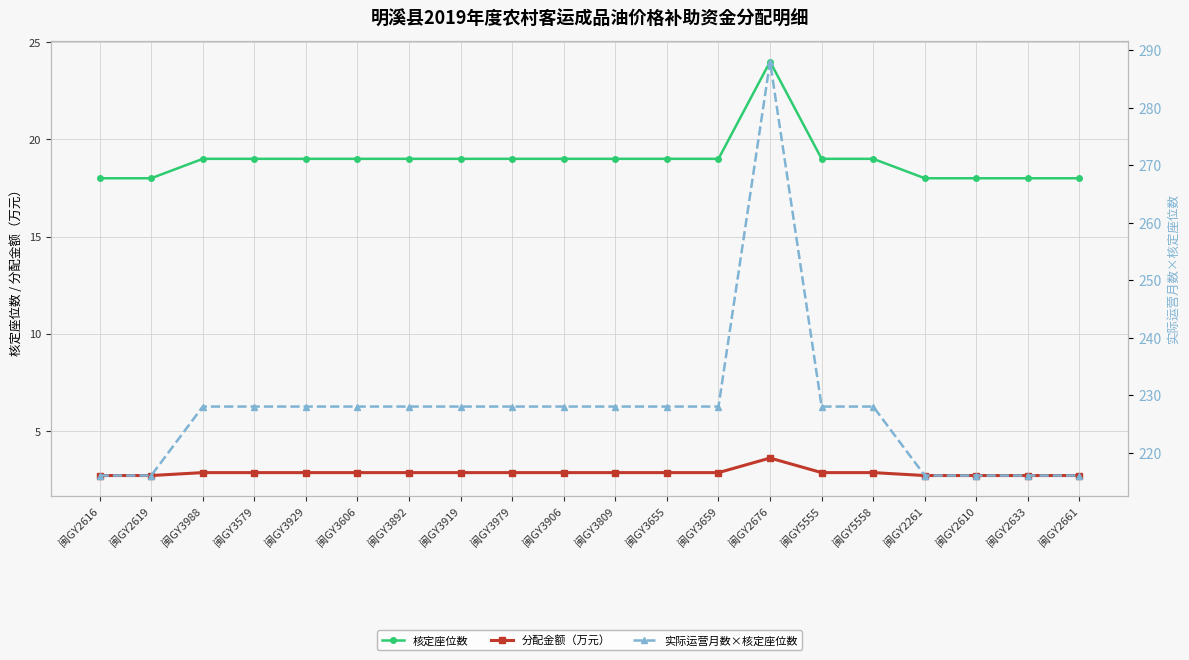

At 闽GY5558, list the series in order from largest to smallest.

实际运营月数×核定座位数, 核定座位数, 分配金额（万元）